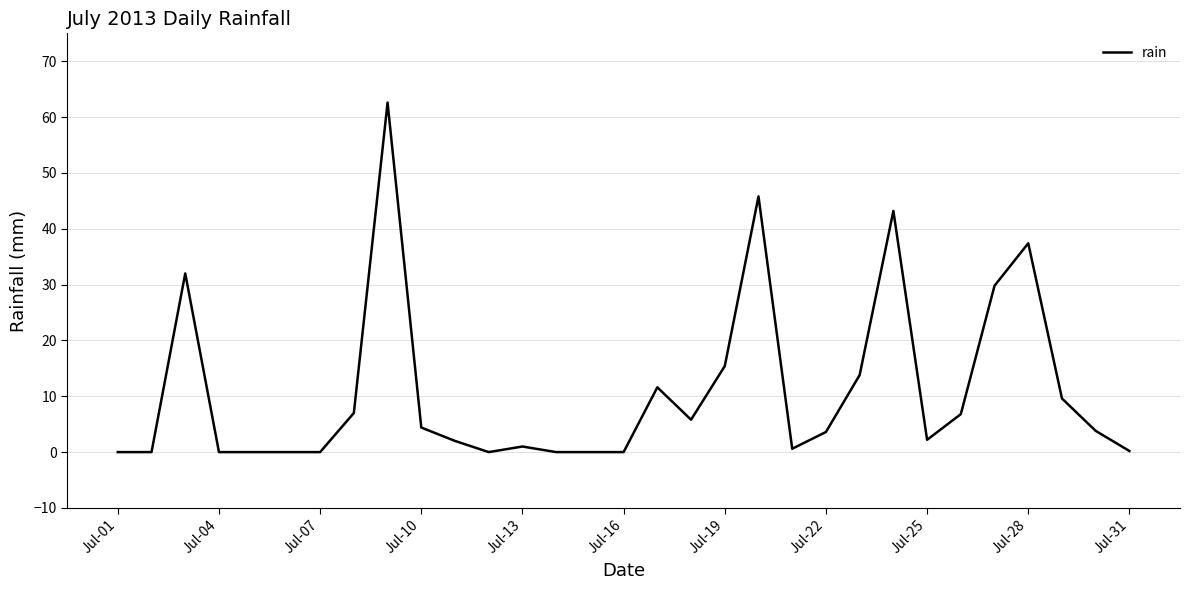

What is the difference between the maximum and second lowest values?

62.6